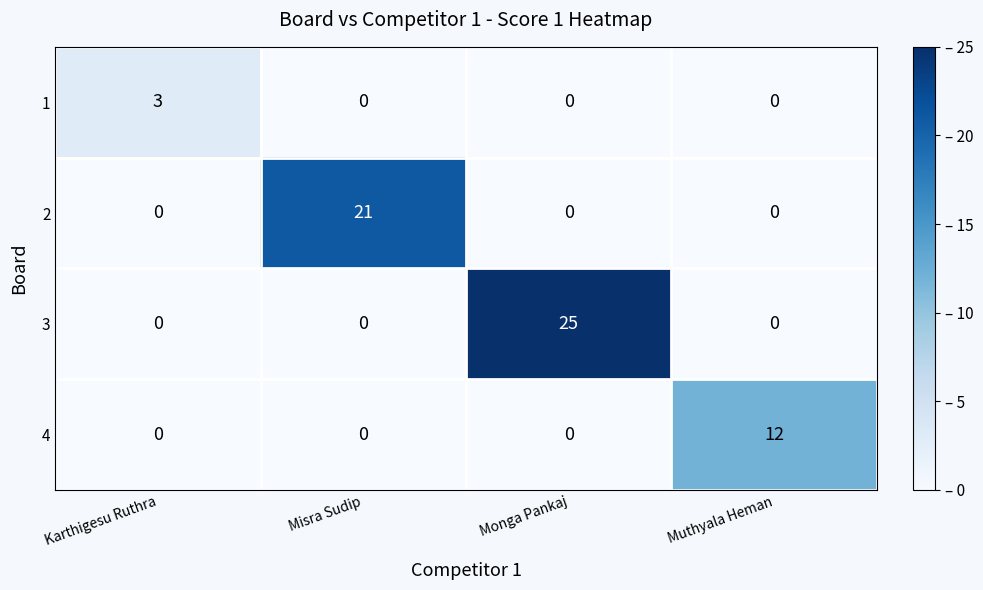

Reading left to right, extract all data points from this chart.

1: 3	0	0	0
2: 0	21	0	0
3: 0	0	25	0
4: 0	0	0	12